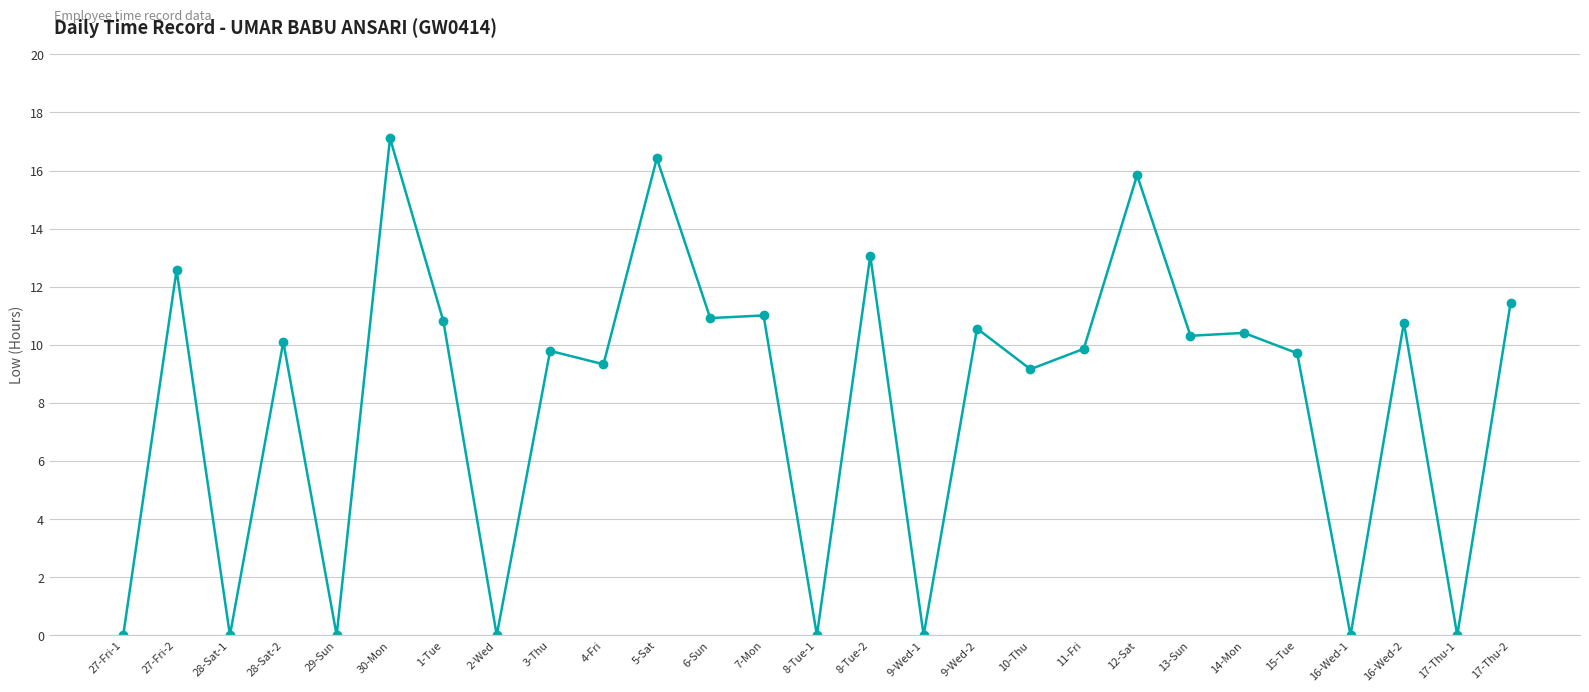

What is the greatest value displayed?

17.1